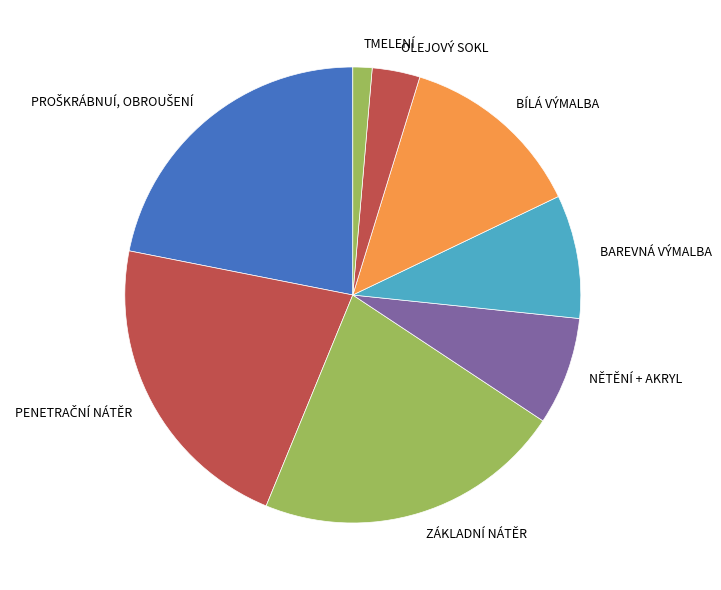

Does BAREVNÁ VÝMALBA represent more than half of the total?

No